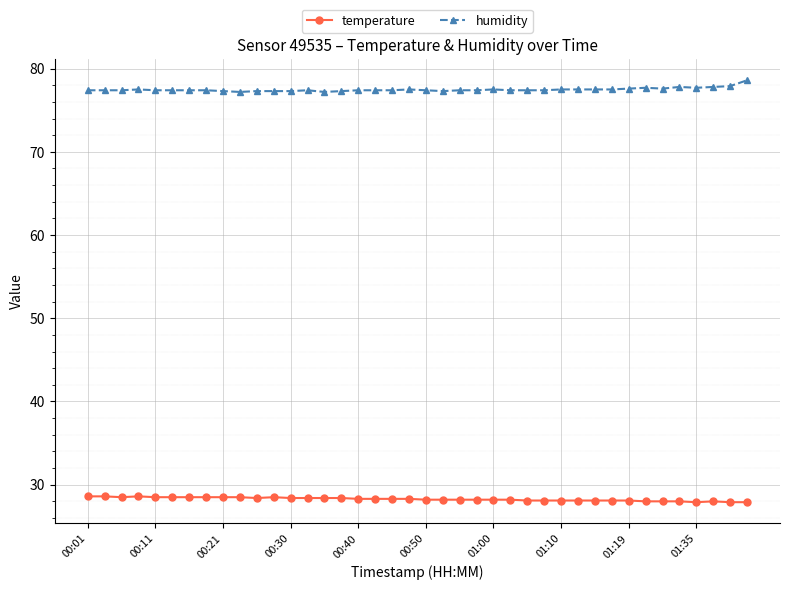

What is the value of the temperature point at the 1st from the left?

28.6